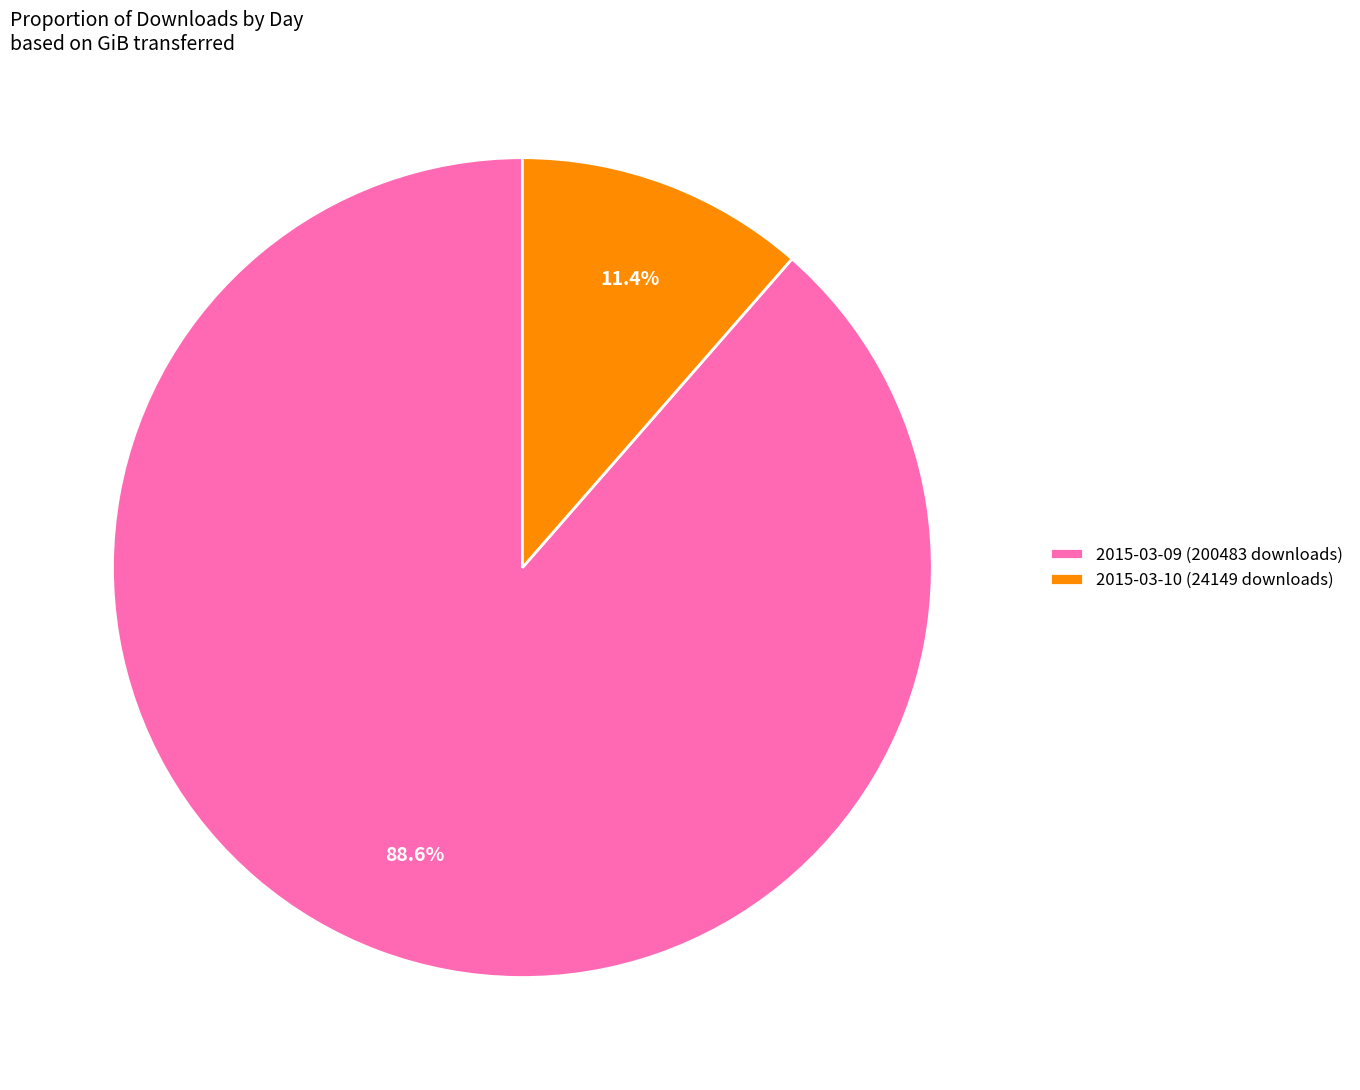

What portion of the pie excludes 2015-03-09 (200483 downloads)?

11.4%